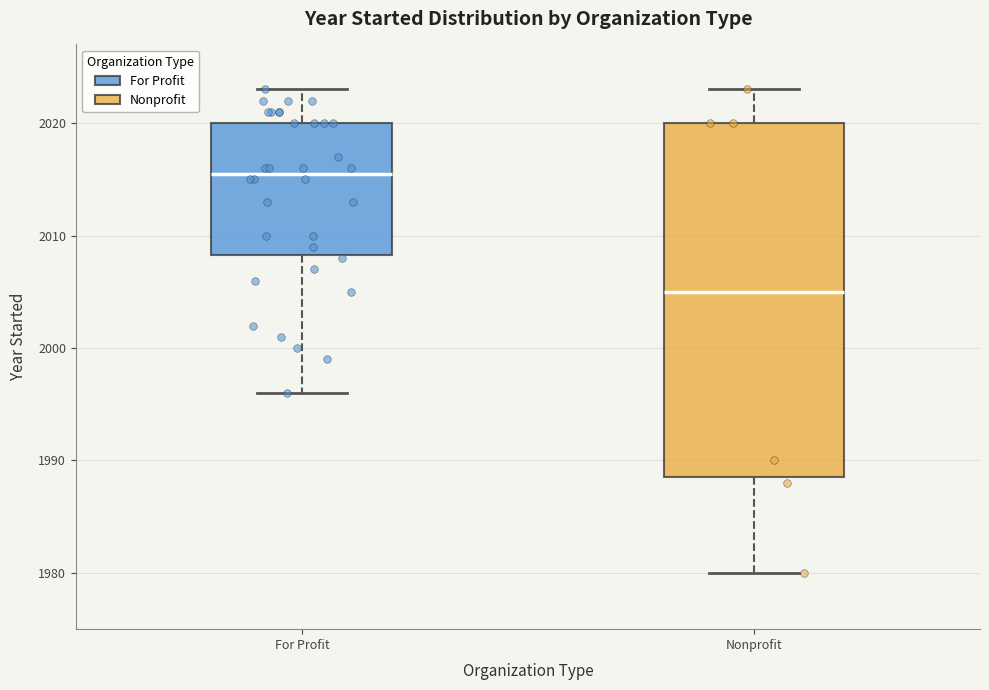

Where does the lower whisker of the box for For Profit end on the y-axis? The values are not printed on the chart, so give them approximately, as read against the axis.

1996